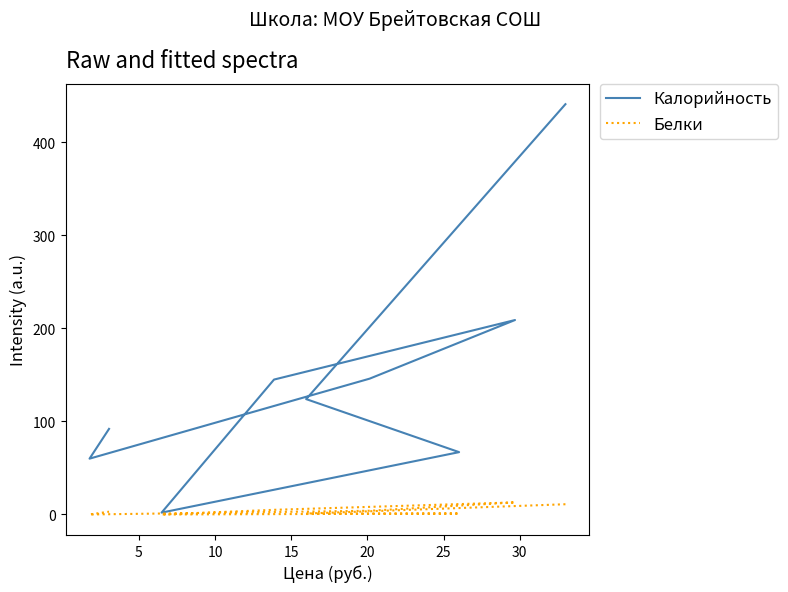

Rank the series by their average value, from highest to lowest.

Калорийность, Белки